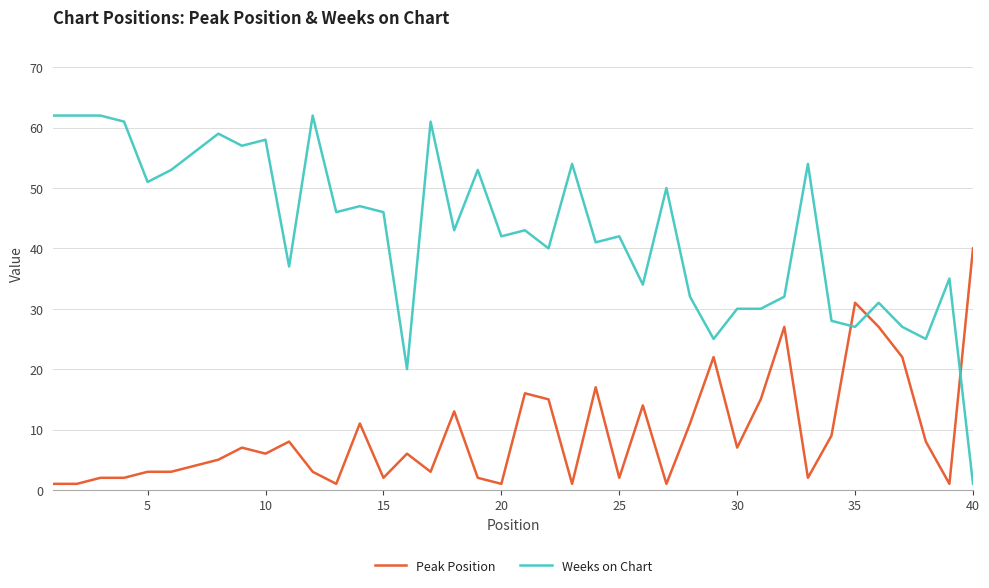

How many lines are shown in the chart?

2